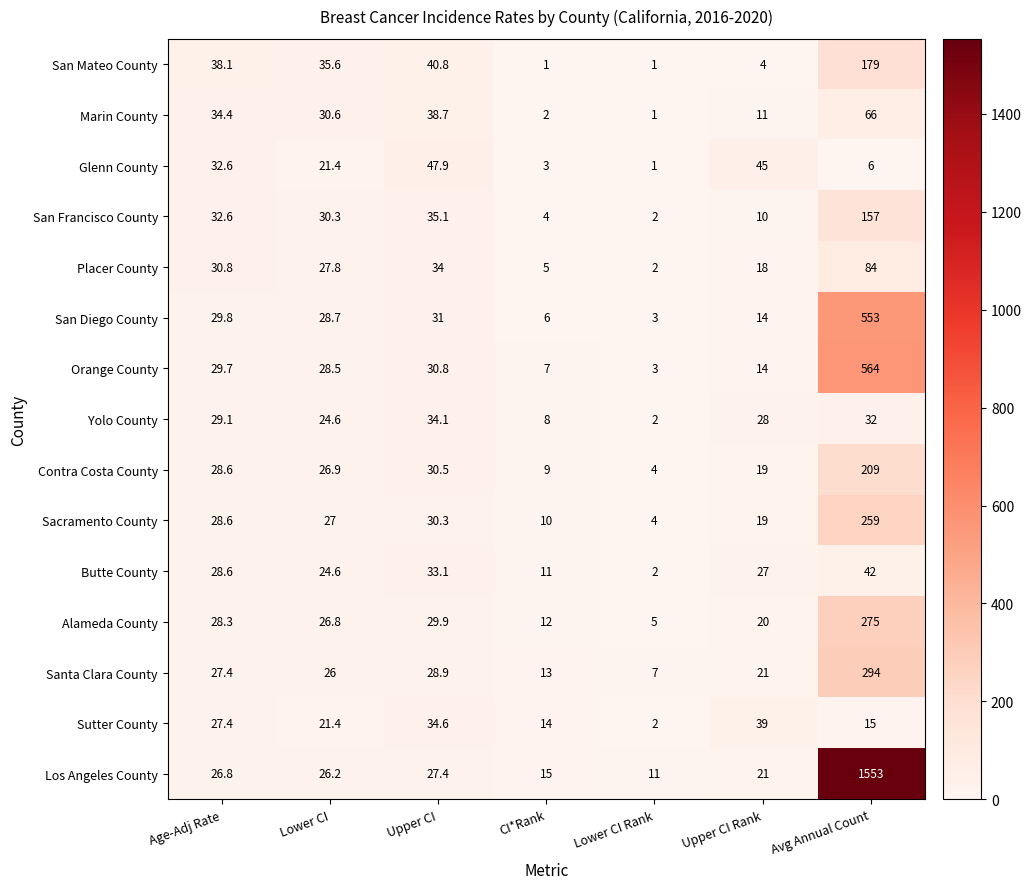

True or false: San Francisco County has a value of 2.8 at Lower CI Rank.

False